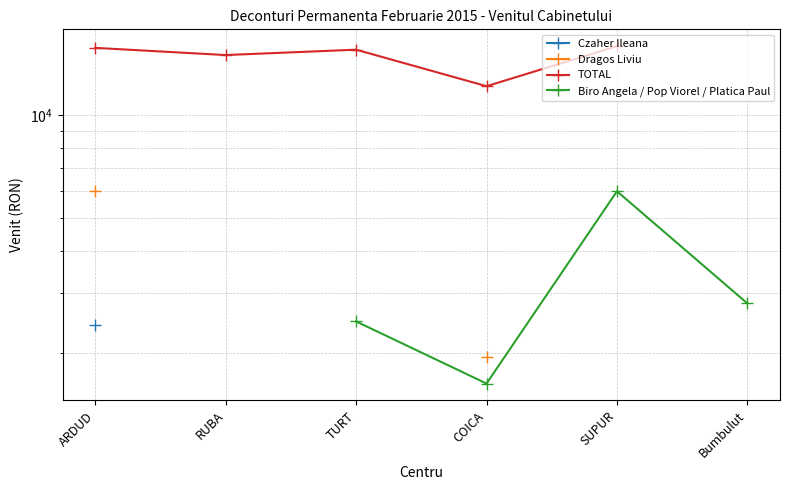

What position from the left is Bumbulut?

6